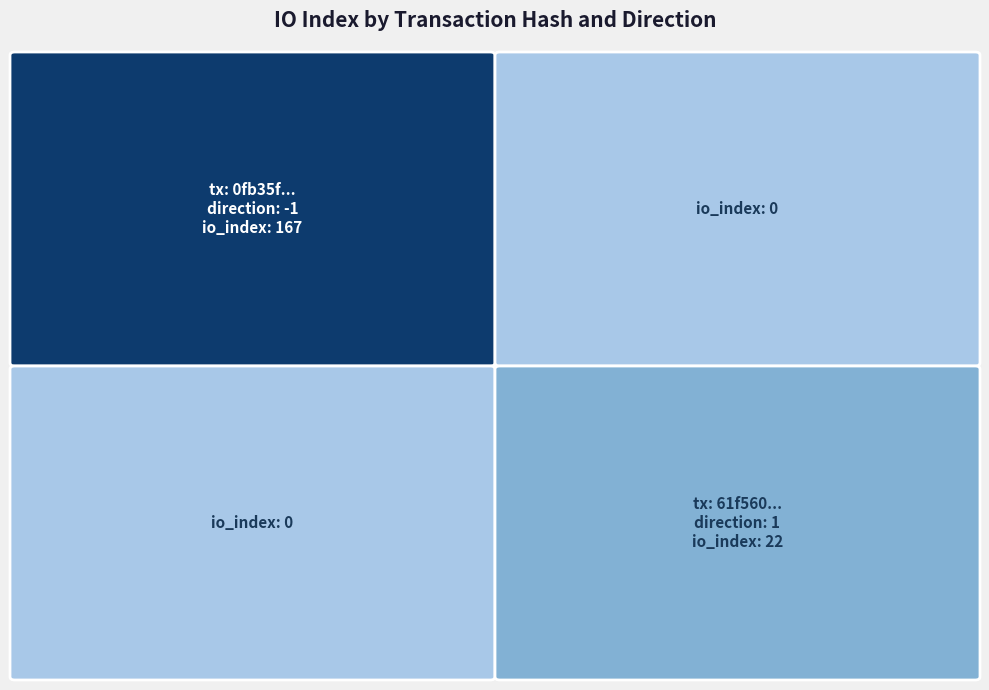

The value of 61f56007764301286dd064b085c085b0f143665 at io_index is 22. True or false?

True